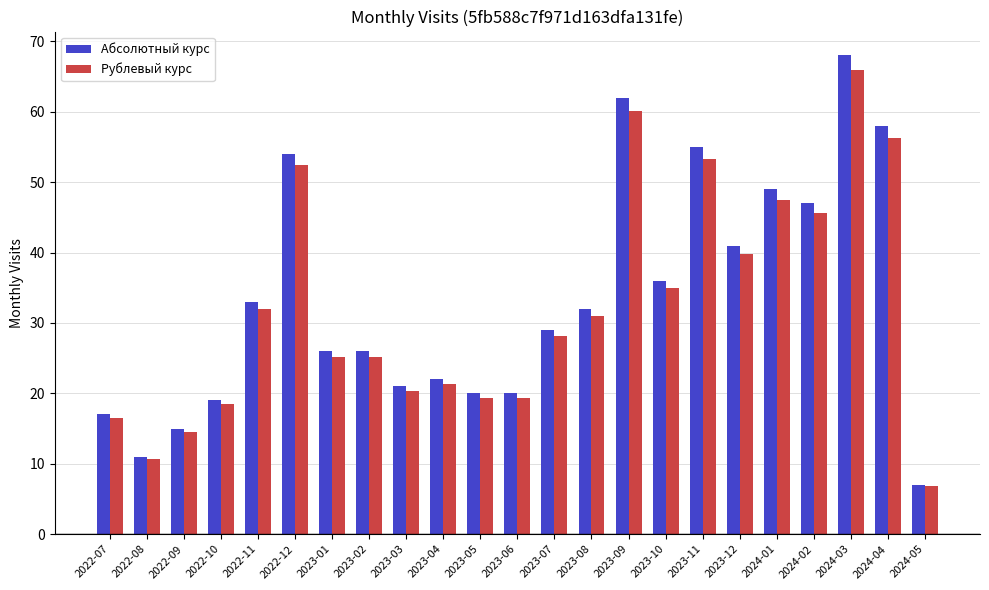

Is it true that Абсолютный курс equals 55.0 at 2023-11?

True